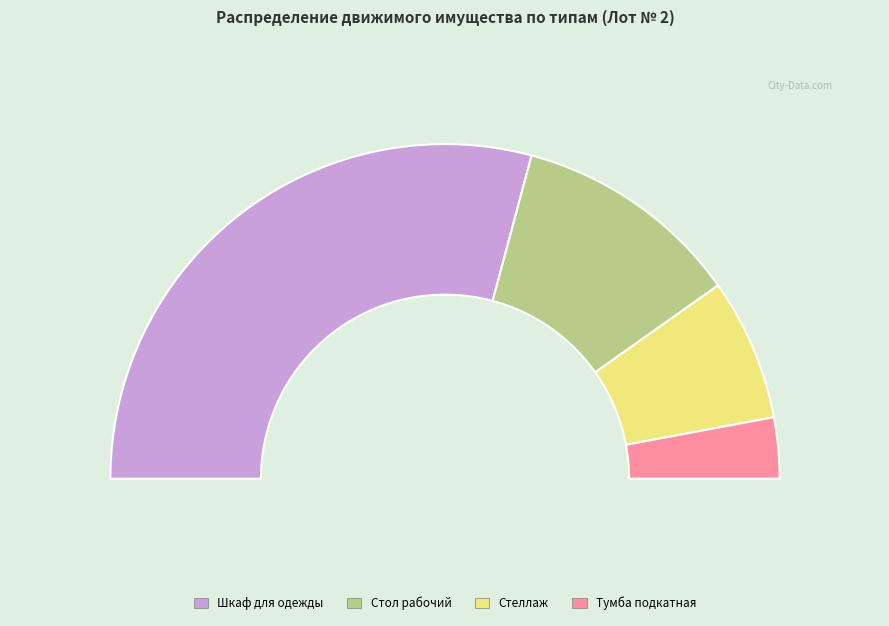

Between Шкаф для одежды and Тумба подкатная, which is larger?

Шкаф для одежды